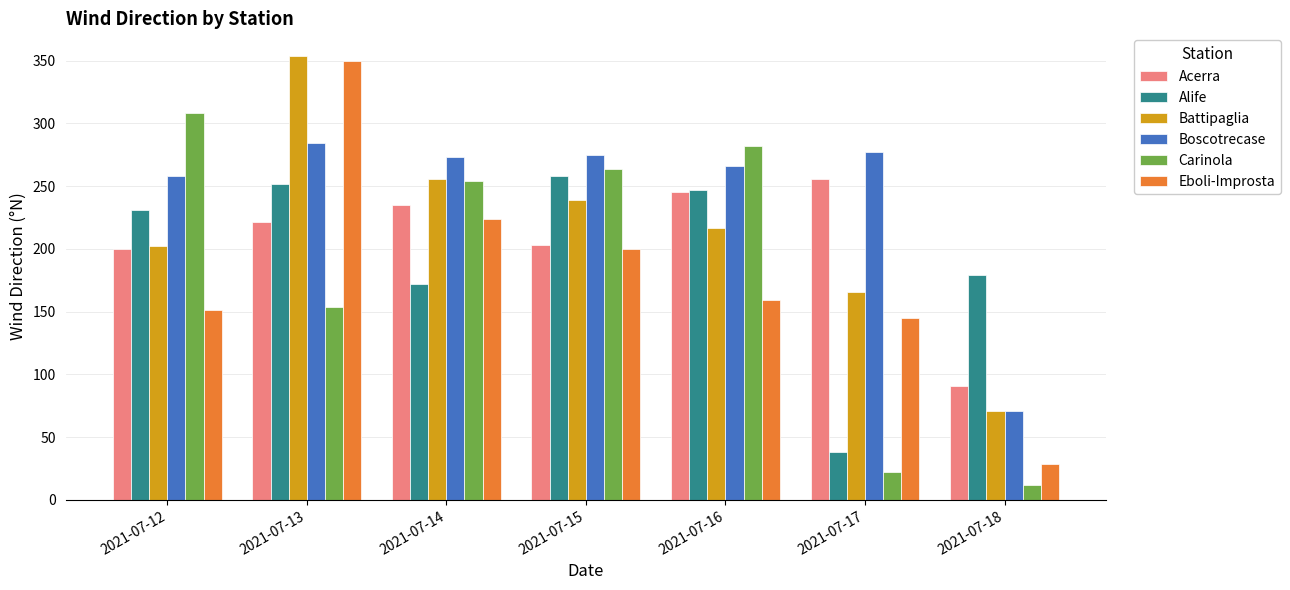

What is the average value of the Acerra series?

207